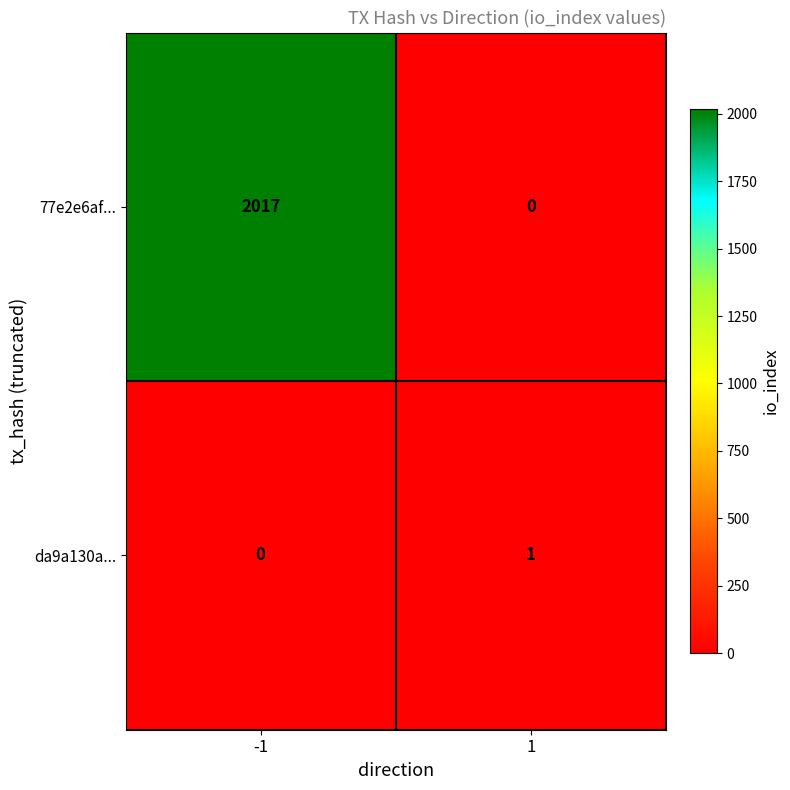

Which series changed the most between -1 and 1?

77e2e6af...